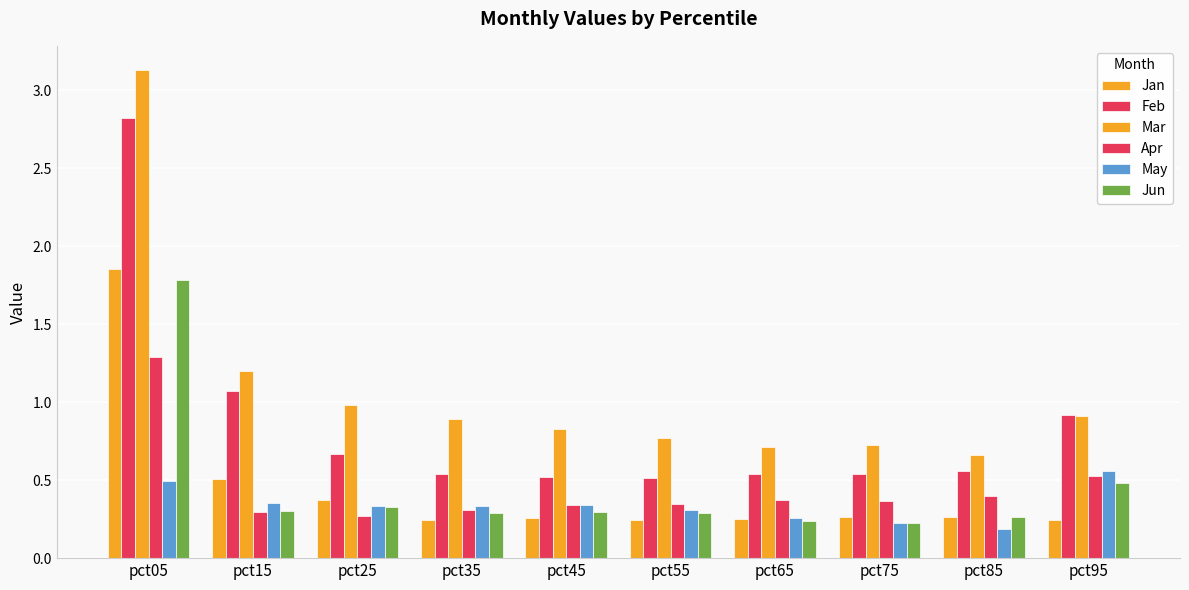

Reading right to left, transcribe all the data shown in this chart.

Jan: 0.2	0.3	0.3	0.3	0.2	0.3	0.2	0.4	0.5	1.9
Feb: 0.9	0.6	0.5	0.5	0.5	0.5	0.5	0.7	1.1	2.8
Mar: 0.9	0.7	0.7	0.7	0.8	0.8	0.9	1.0	1.2	3.1
Apr: 0.5	0.4	0.4	0.4	0.3	0.3	0.3	0.3	0.3	1.3
May: 0.6	0.2	0.2	0.3	0.3	0.3	0.3	0.3	0.4	0.5
Jun: 0.5	0.3	0.2	0.2	0.3	0.3	0.3	0.3	0.3	1.8